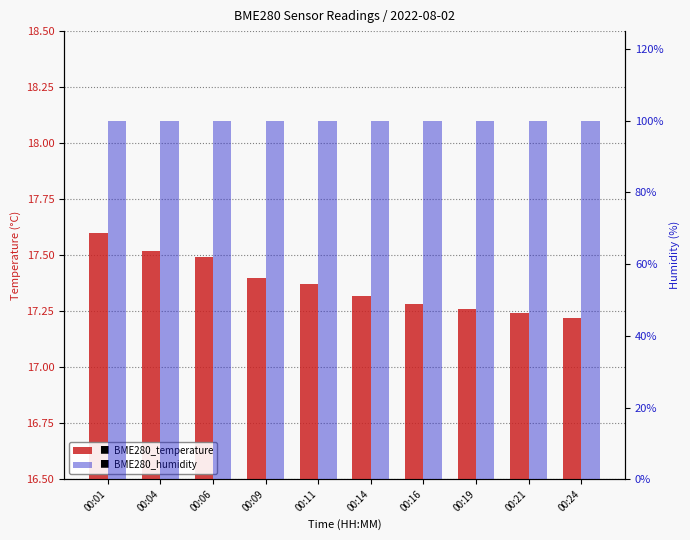

Reading right to left, transcribe all the data shown in this chart.

BME280_temperature: 17.2	17.2	17.3	17.3	17.3	17.4	17.4	17.5	17.5	17.6
BME280_humidity: 100.0	100.0	100.0	100.0	100.0	100.0	100.0	100.0	100.0	100.0